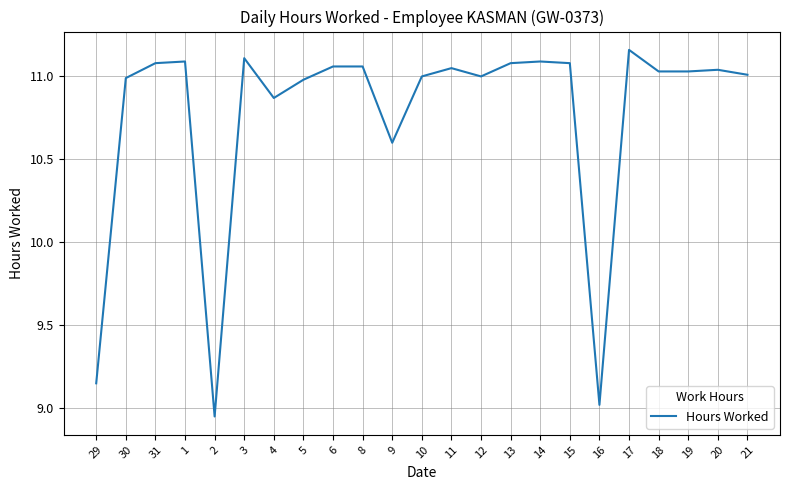

What position from the right is 4?

17